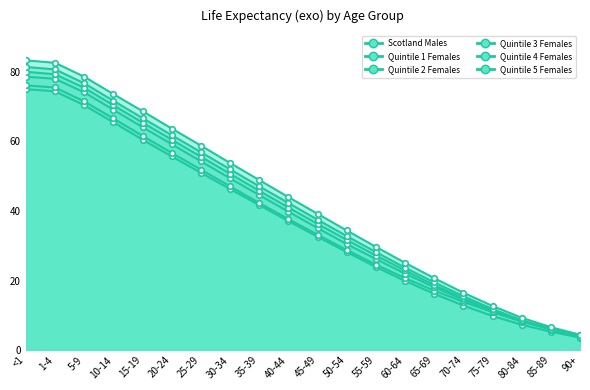

Reading left to right, what are all the values shown in this chart?

Scotland Males: 75.0	74.4	70.4	65.5	60.5	55.7	51.0	46.3	41.7	37.1	32.6	28.2	23.9	19.9	16.2	12.8	9.8	7.3	5.3	3.6
Quintile 1 Females: 76.1	75.5	71.5	66.6	61.6	56.7	51.9	47.1	42.3	37.7	33.2	28.8	24.6	20.7	17.1	13.9	10.9	8.2	6.2	4.4
Quintile 2 Females: 78.6	78.0	74.1	69.1	64.1	59.2	54.3	49.4	44.6	39.8	35.1	30.5	26.2	22.0	18.1	14.5	11.1	8.3	6.0	3.9
Quintile 3 Females: 80.0	79.3	75.4	70.4	65.4	60.5	55.6	50.7	45.8	41.0	36.3	31.7	27.2	22.9	18.7	14.9	11.3	8.3	5.9	3.7
Quintile 4 Females: 81.4	80.7	76.7	71.7	66.7	61.8	56.9	52.0	47.1	42.3	37.5	32.8	28.2	23.7	19.5	15.5	11.8	8.6	6.1	3.8
Quintile 5 Females: 83.3	82.6	78.6	73.6	68.7	63.7	58.8	53.8	48.9	44.0	39.2	34.4	29.7	25.1	20.7	16.5	12.7	9.3	6.6	4.4